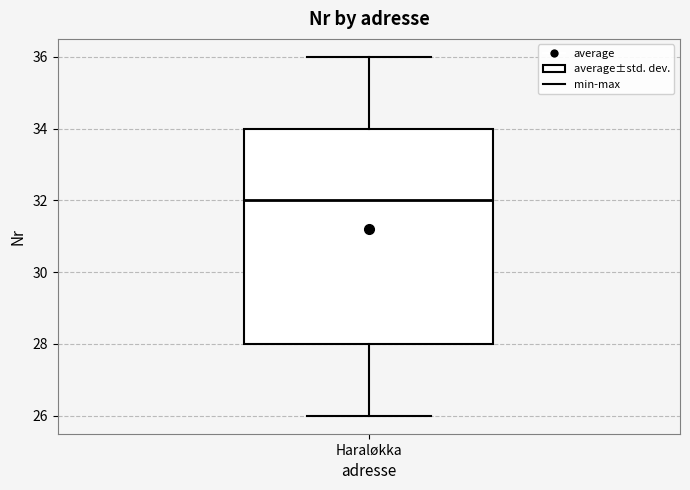

Transcribe this box plot: give where the median line is, the range the box spans, and where the two whiskers end, as read against the y-axis. The values are not printed on the chart, so give them approximately, as read against the axis.

median 32, box 28 to 34, whiskers 26 to 36